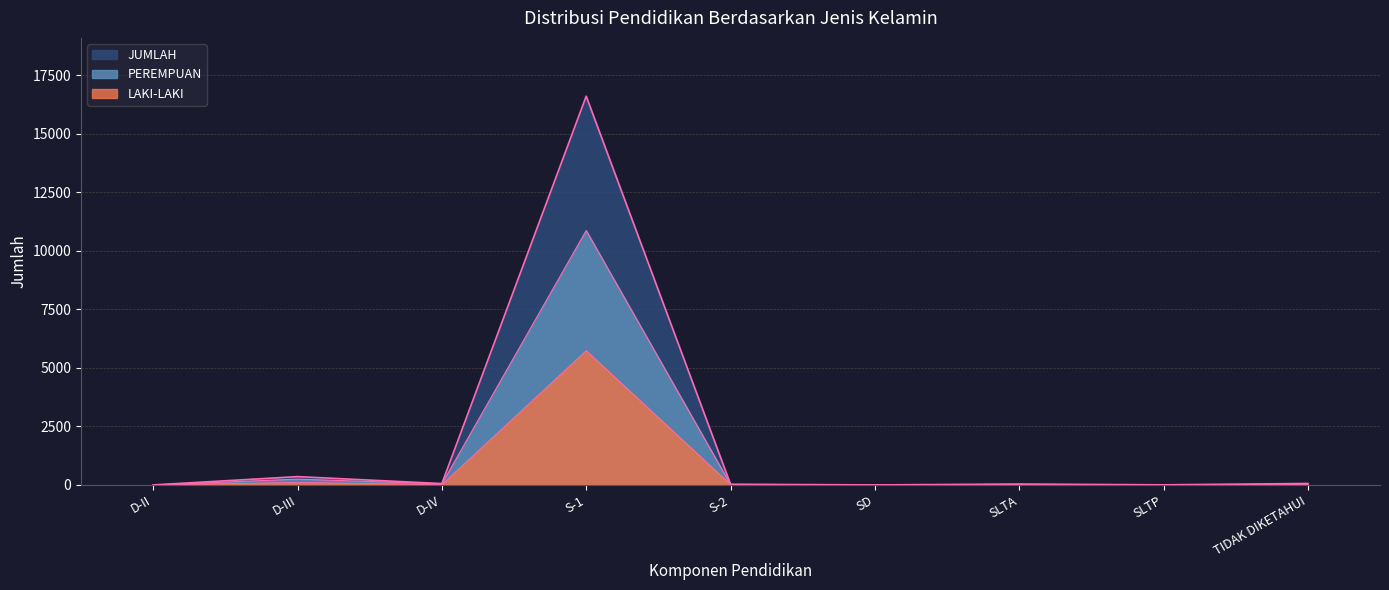

Reading left to right, what are all the values shown in this chart?

LAKI-LAKI: D-II=1	D-III=108	D-IV=14	S-1=5741	S-2=13	SD=1	SLTA=14	SLTP=5	TIDAK DIKETAHUI=28
PEREMPUAN: D-II=0	D-III=249	D-IV=45	S-1=10873	S-2=18	SD=0	SLTA=25	SLTP=0	TIDAK DIKETAHUI=36
JUMLAH: D-II=1	D-III=357	D-IV=59	S-1=16614	S-2=31	SD=1	SLTA=39	SLTP=5	TIDAK DIKETAHUI=64